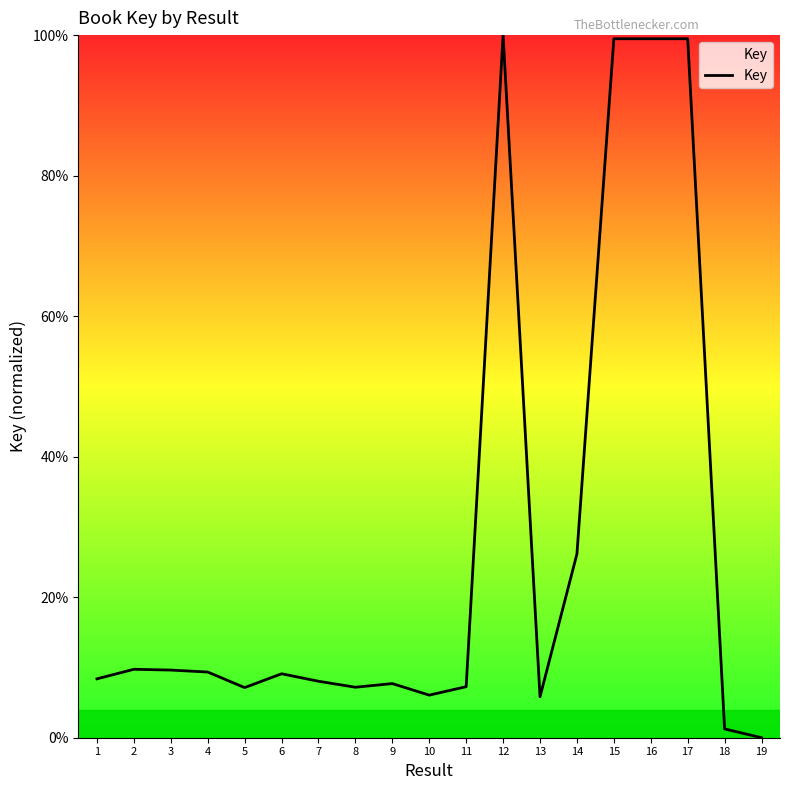

True or false: the data shows 140.0 at 16.

False